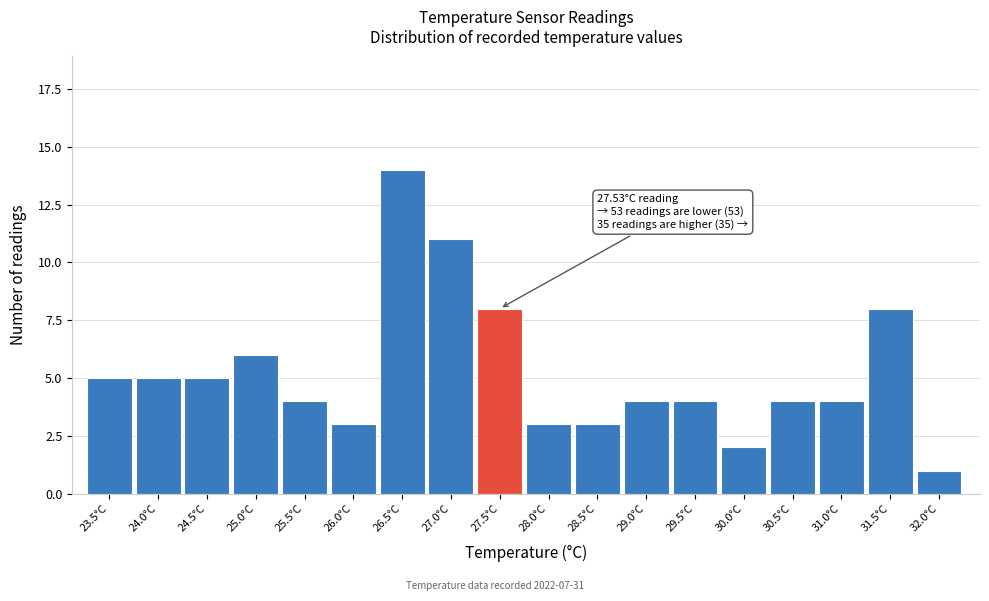

Reading left to right, transcribe all the data shown in this chart.

5	5	5	6	4	3	14	11	8	3	3	4	4	2	4	4	8	1